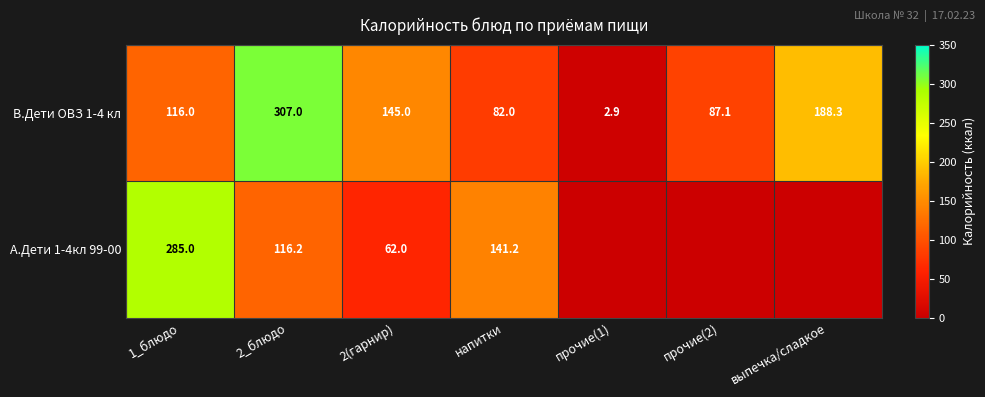

Rank the categories by В.Дети ОВЗ 1-4 кл value from lowest to highest.

прочие(1), напитки, прочие(2), 1_блюдо, 2(гарнир), выпечка/сладкое, 2_блюдо